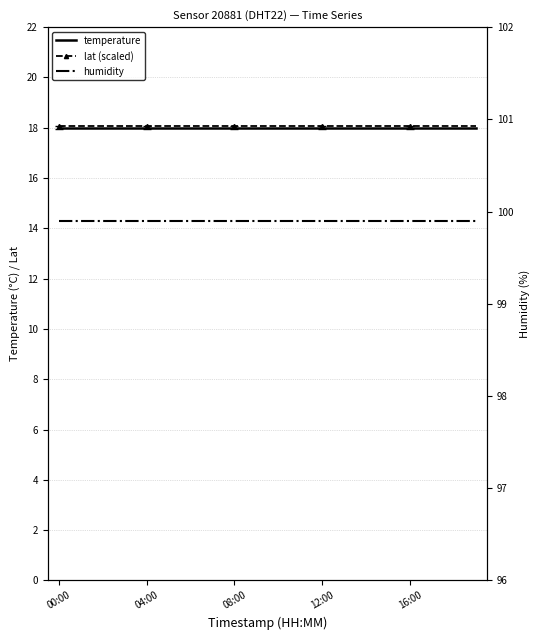

Which series has the largest total across all categories?

humidity